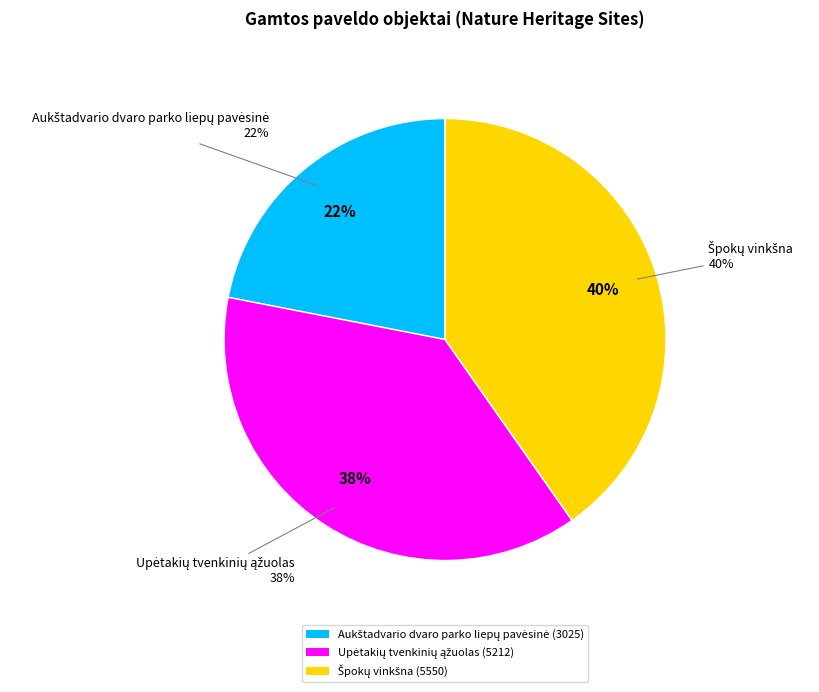

What percentage is the Špokų vinkšna slice, to the nearest percent?

40%